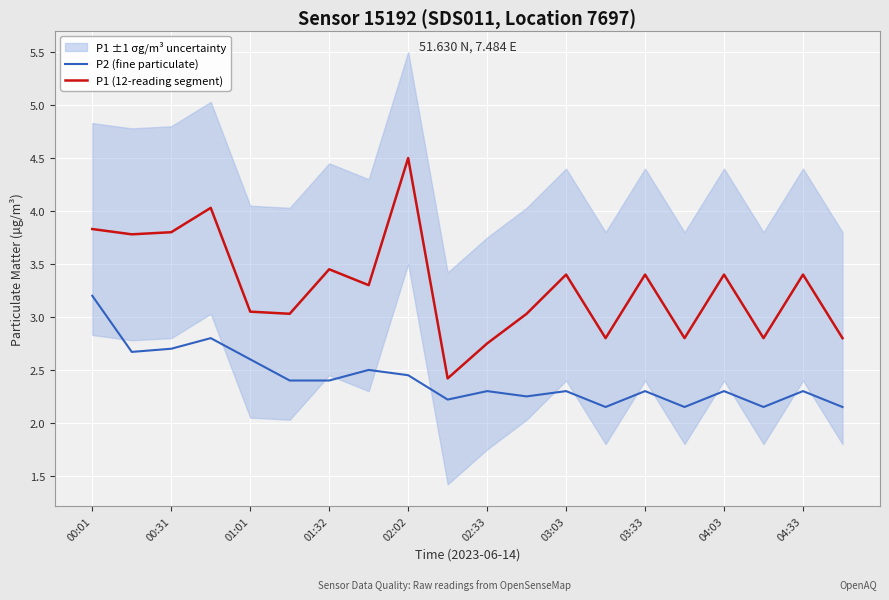

What is the sum of all P2 (fine particulate) values?

48.3